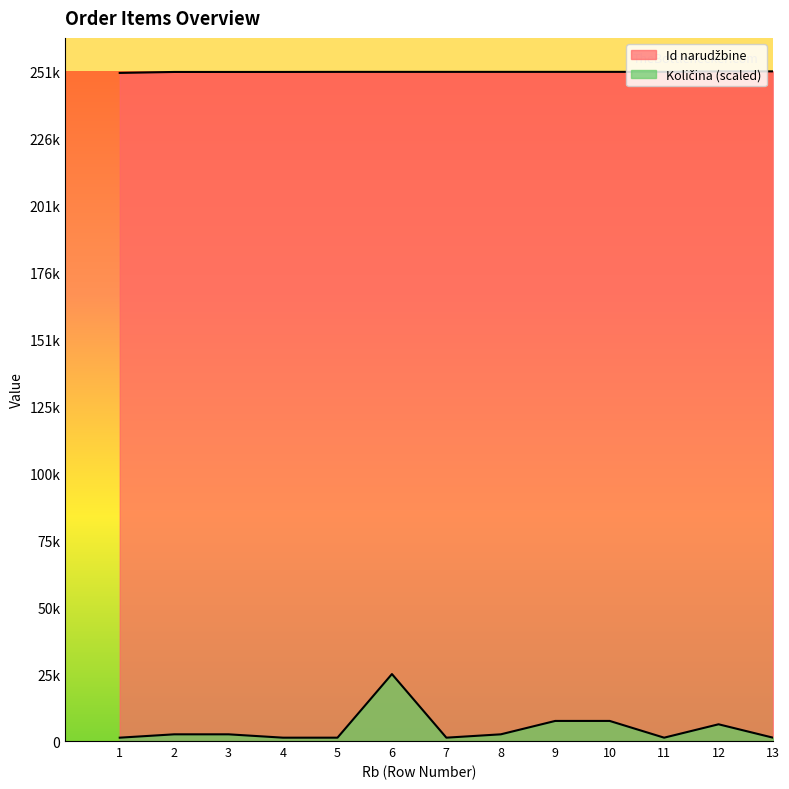

Reading left to right, transcribe all the data shown in this chart.

Id narudzbine: 251247.0	251608.0	251612.0	251618.0	251642.0	251643.0	251644.0	251645.0	251646.0	251647.0	251648.0	251827.0	251829.0
Kolicina: 1259.1	2518.3	2518.3	1259.1	1259.1	25182.9	1259.1	2518.3	7554.9	7554.9	1259.1	6295.7	1259.1